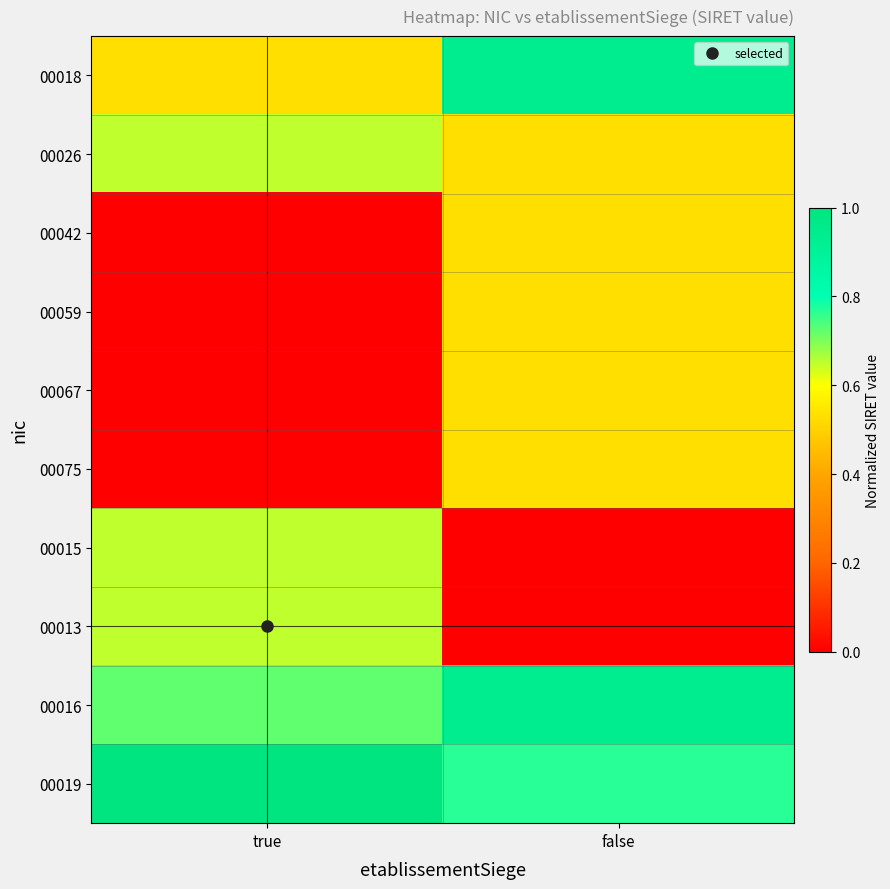

Reading right to left, extract all data points from this chart.

00018: false=0.9	true=0.5
00026: false=0.5	true=0.7
00042: false=0.5	true=0.0
00059: false=0.5	true=0.0
00067: false=0.5	true=0.0
00075: false=0.5	true=0.0
00015: false=0.0	true=0.7
00013: false=0.0	true=0.7
00016: false=0.9	true=0.7
00019: false=0.8	true=1.0